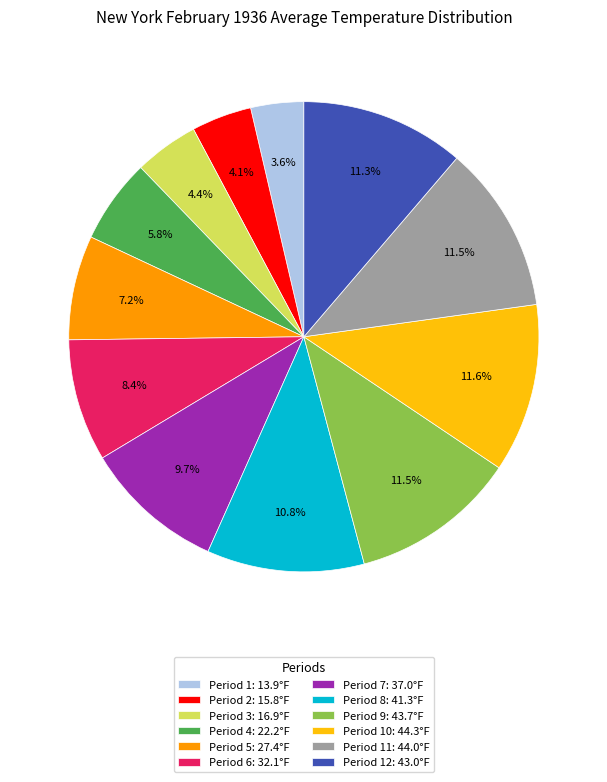

Is the sum of Period 8: 41.3°F and Period 1: 13.9°F greater than half?

No